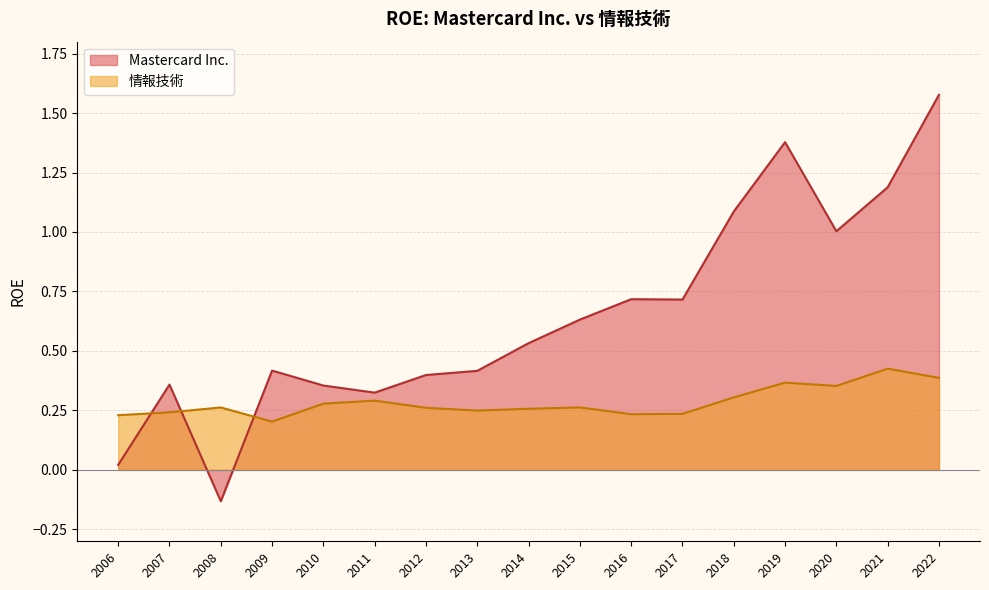

The value of 情報技術 at 2006 is 0.1. True or false?

False